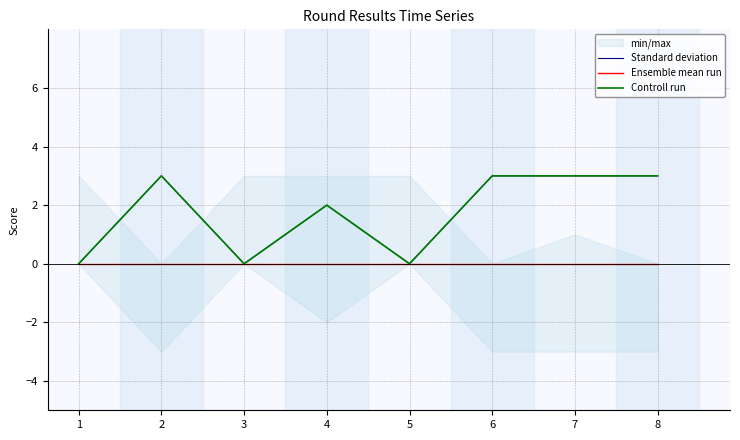

List the labels in order of Ensemble mean run value, smallest first.

1, 2, 3, 4, 5, 6, 7, 8